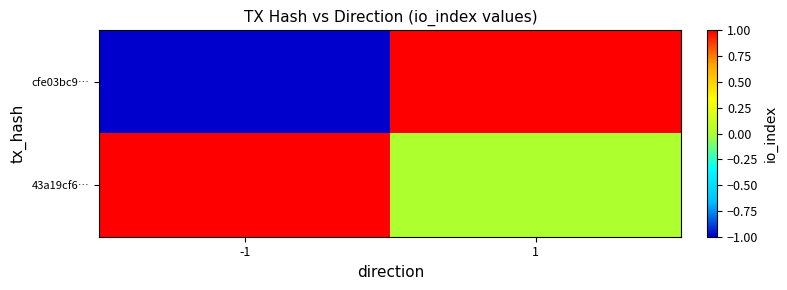

Which series has the largest range (max minus min)?

cfe03bc9…